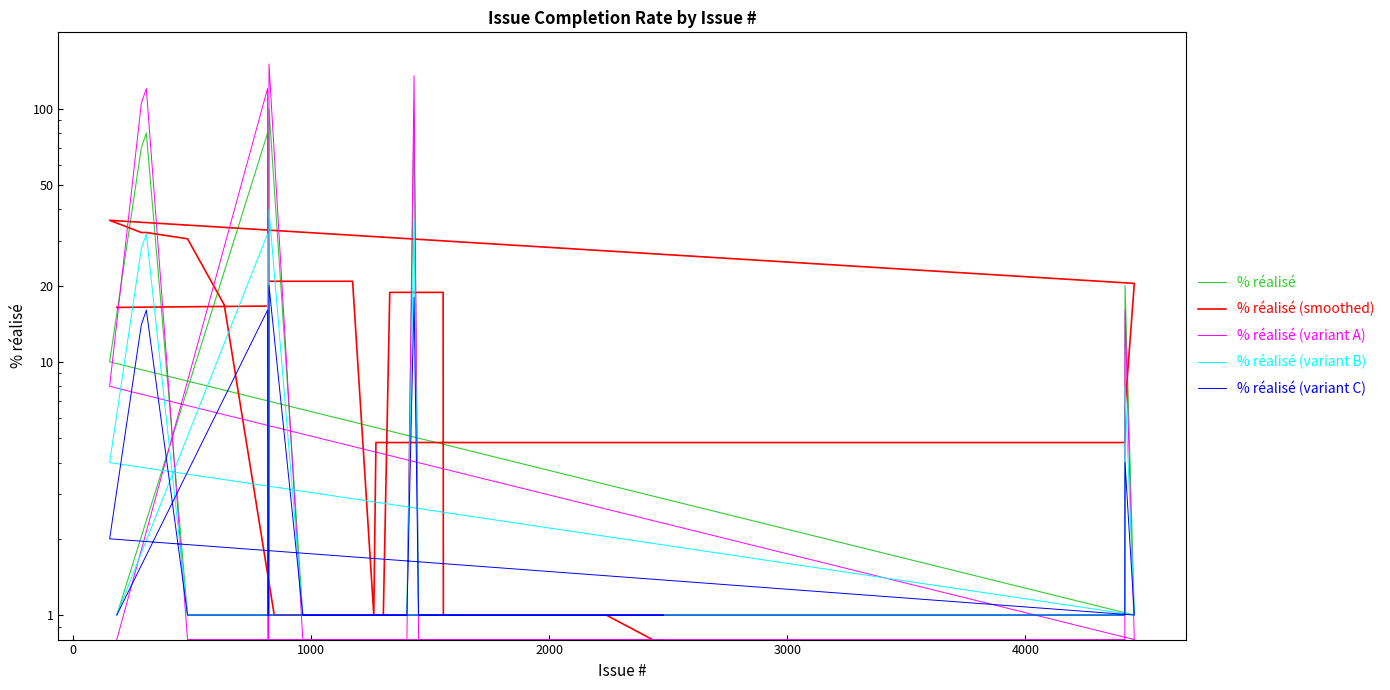

Is the value of % réalisé (smoothed) at 26 greater than the value of % réalisé (variant C) at 26?

No